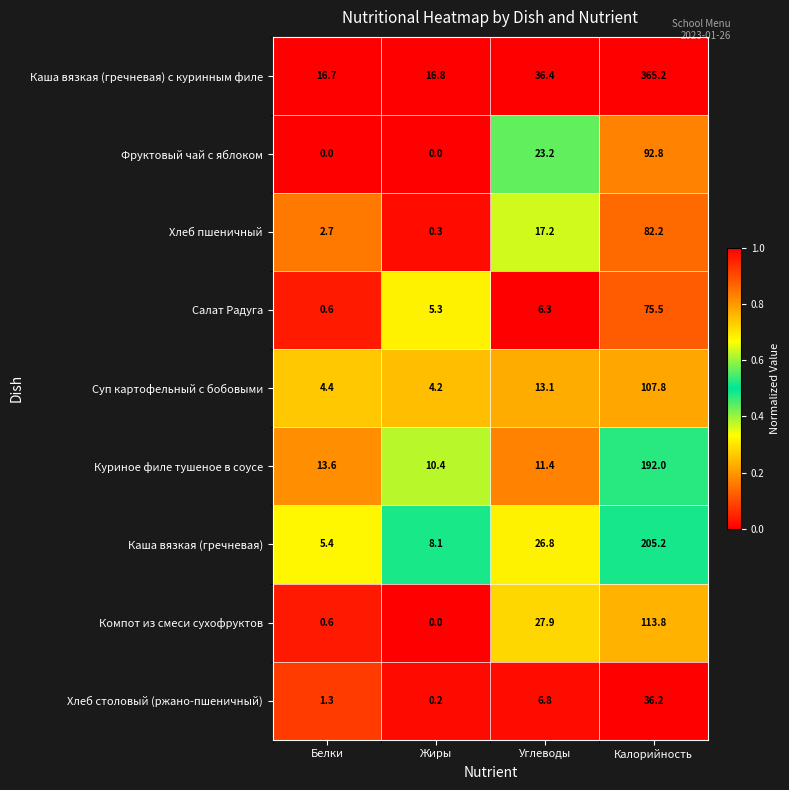

List the series in order of their peak value, lowest first.

Хлеб столовый (ржано-пшеничный), Салат Радуга, Хлеб пшеничный, Фруктовый чай с яблоком, Суп картофельный с бобовыми, Компот из смеси сухофруктов, Куриное филе тушеное в соусе, Каша вязкая (гречневая), Каша вязкая (гречневая) с куринным филе